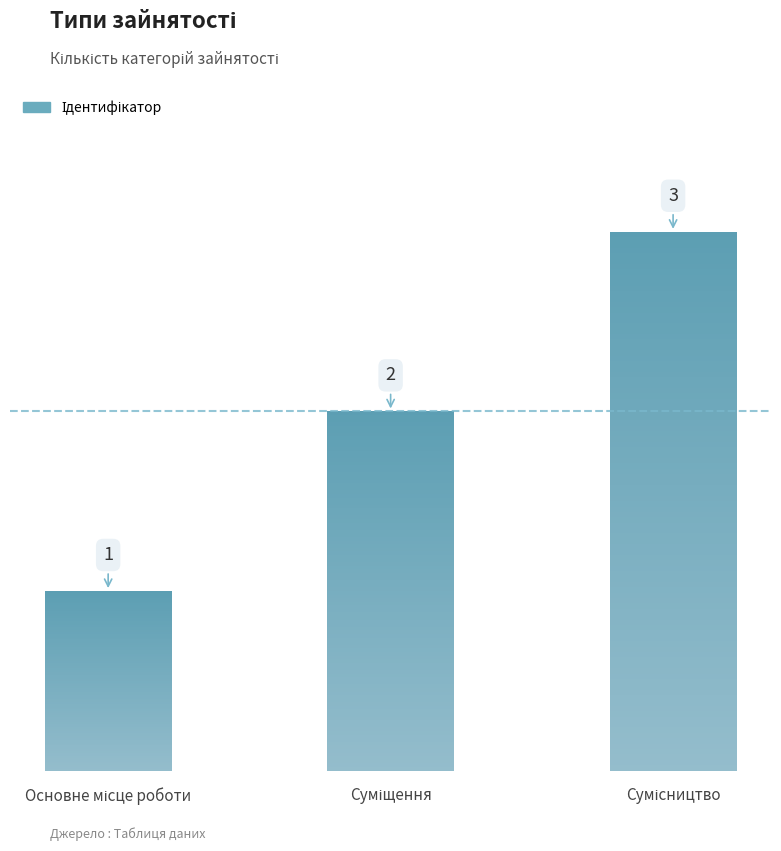

Reading right to left, extract all data points from this chart.

3	2	1